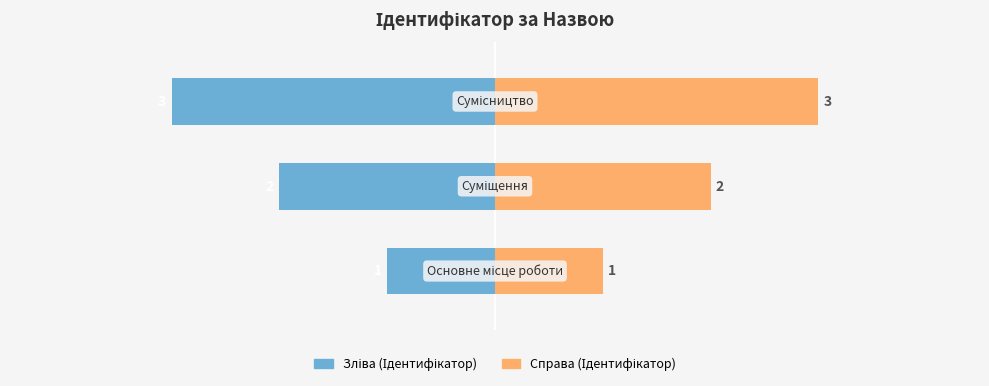

List the series in order of their overall mean, highest first.

Ідентифікатор (справа), Ідентифікатор (зліва)